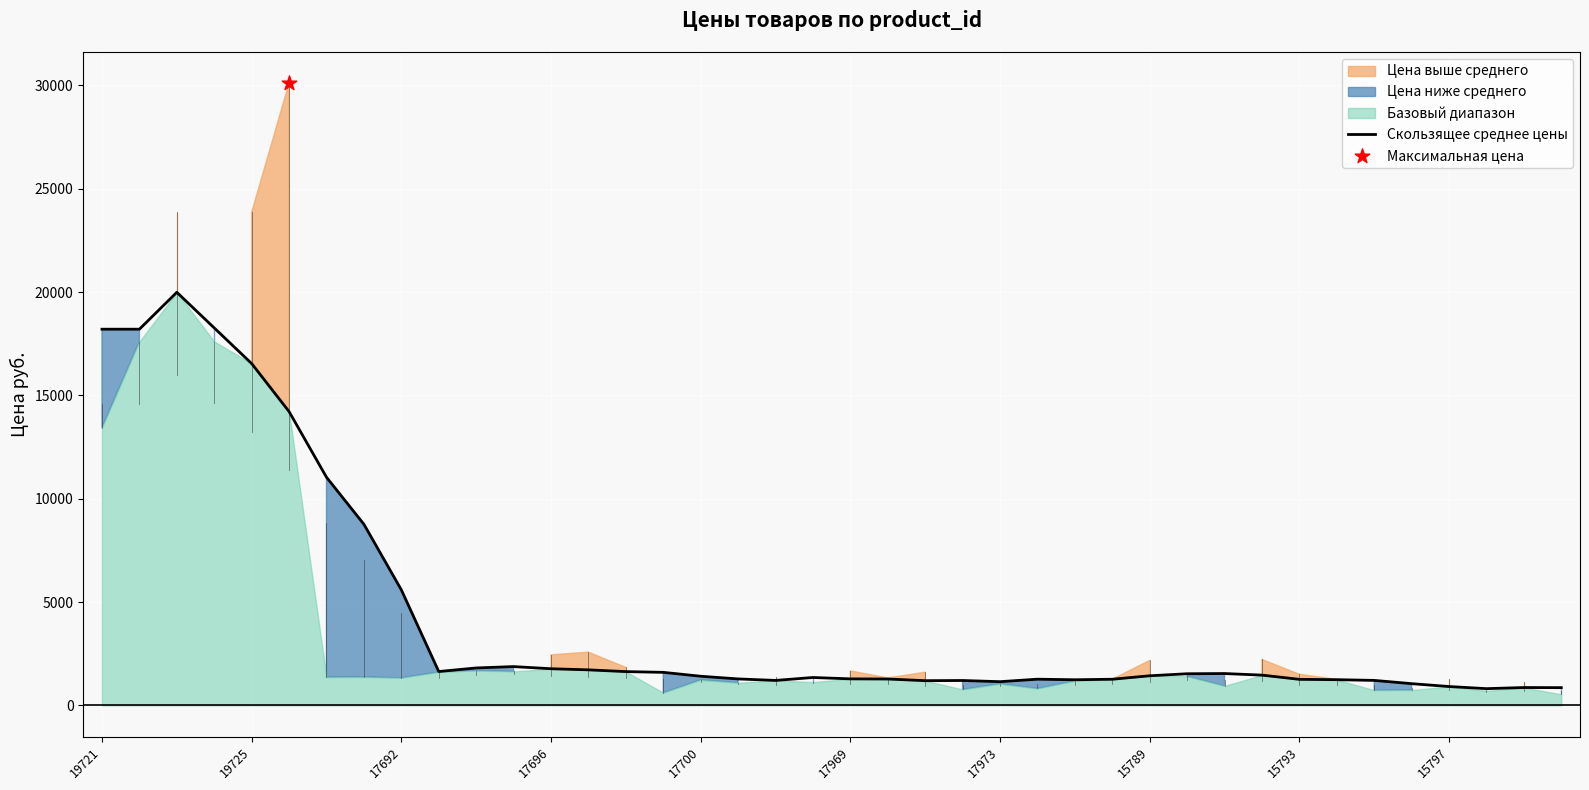

The Скользящее среднее цены series shows 1774.4 at 17696. True or false?

True